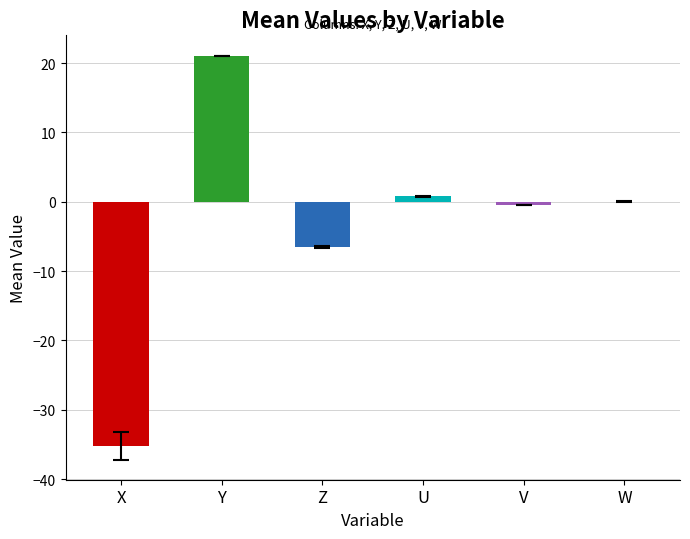

Which label corresponds to the largest value in the chart?

Y